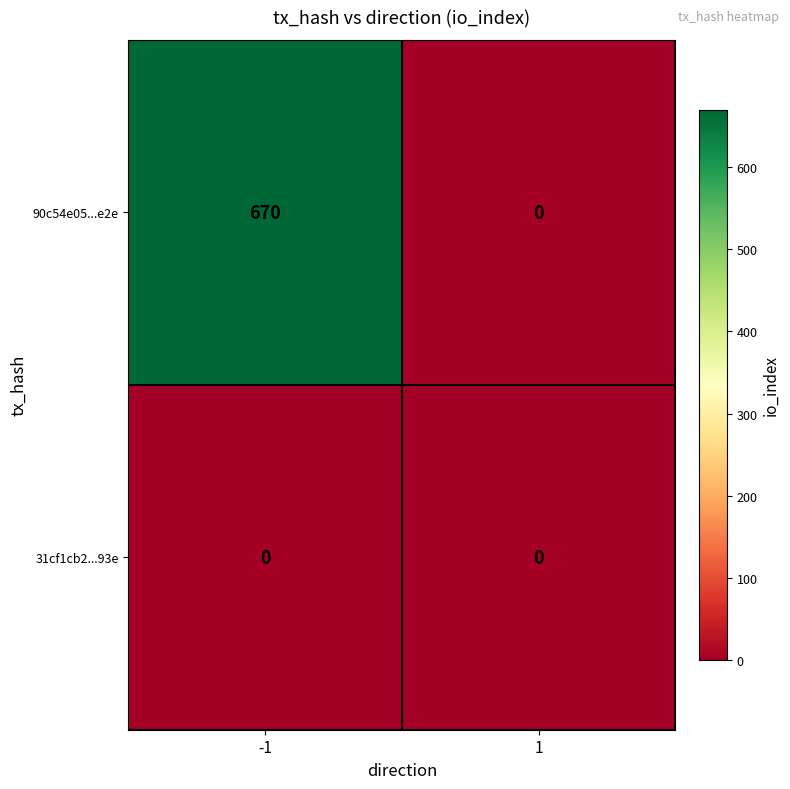

Rank the series at -1 from highest to lowest value.

90c54e05...e2e, 31cf1cb2...93e